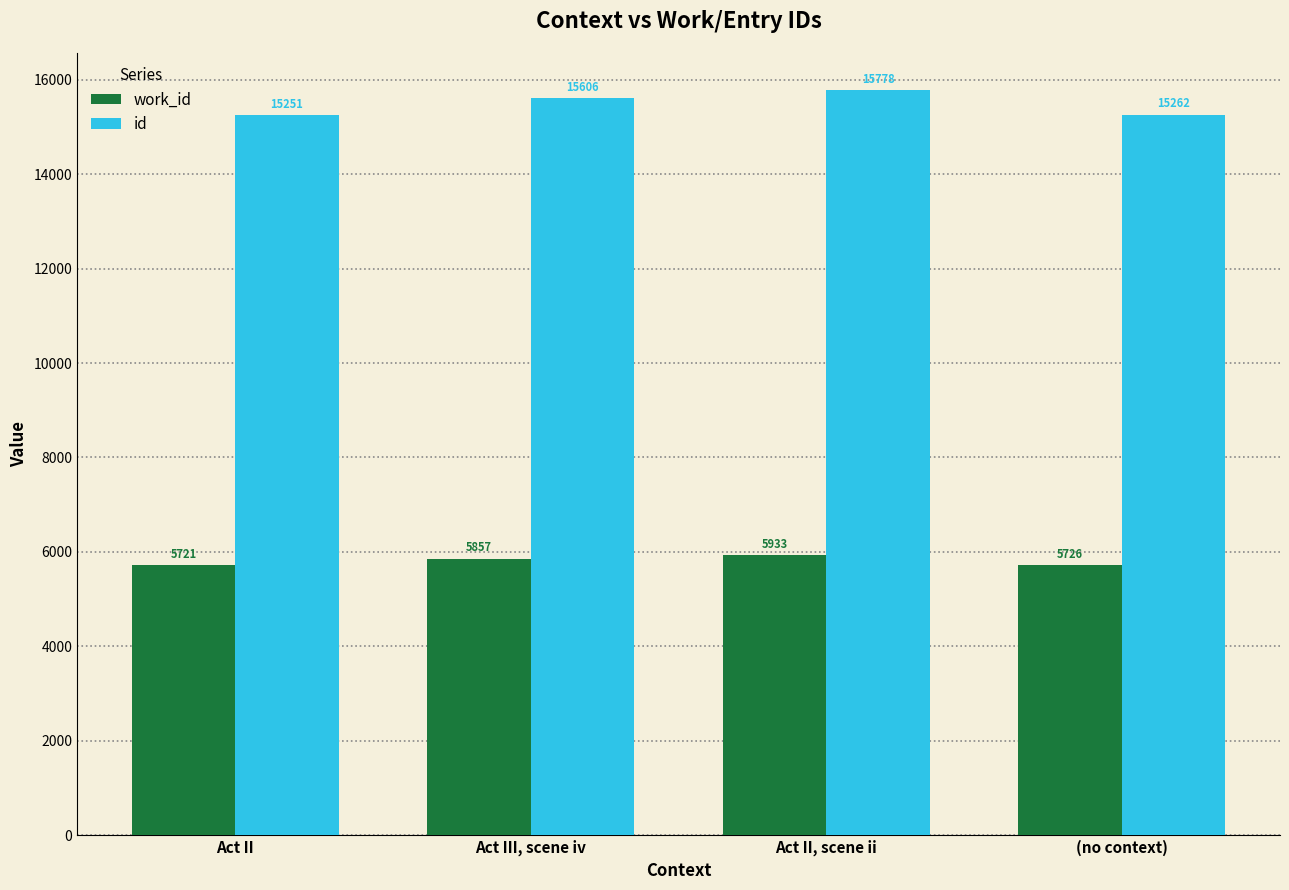

Which series has the largest total across all categories?

id